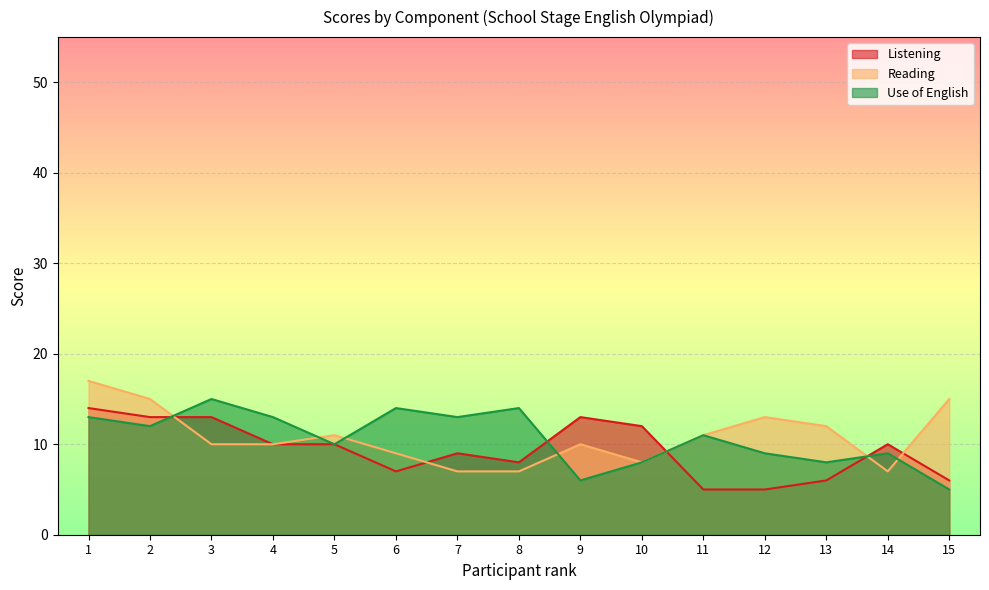

True or false: Reading has a value of 13 at 12.

True